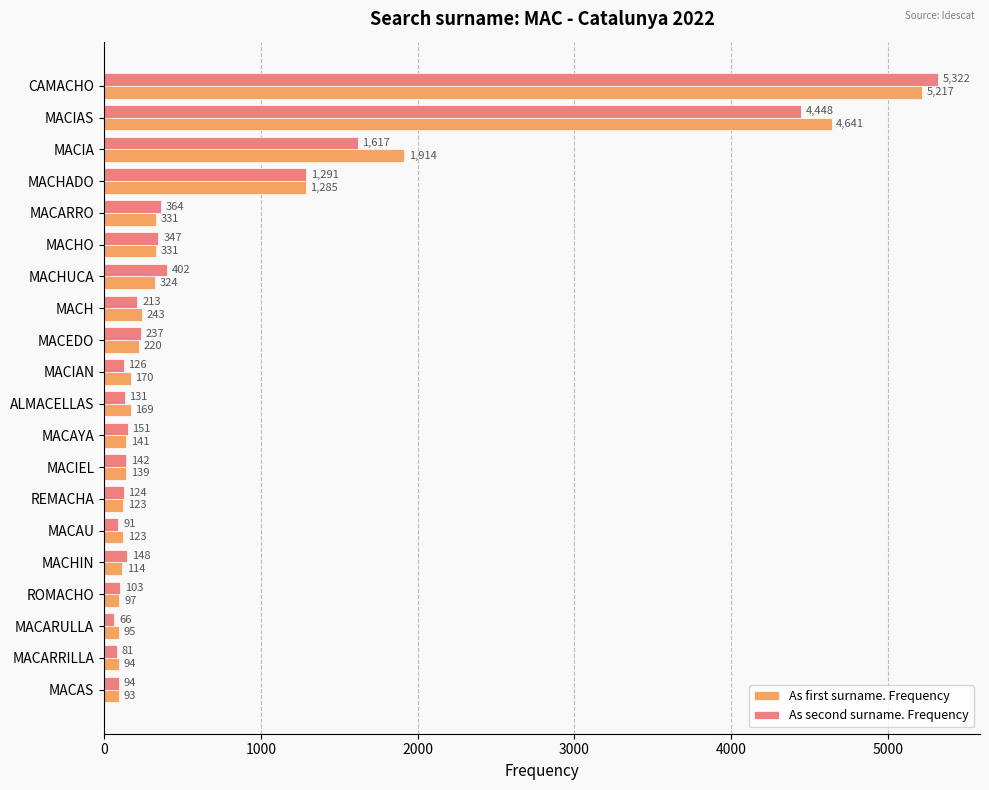

Rank the series by their average value, from lowest to highest.

As second surname. Frequency, As first surname. Frequency